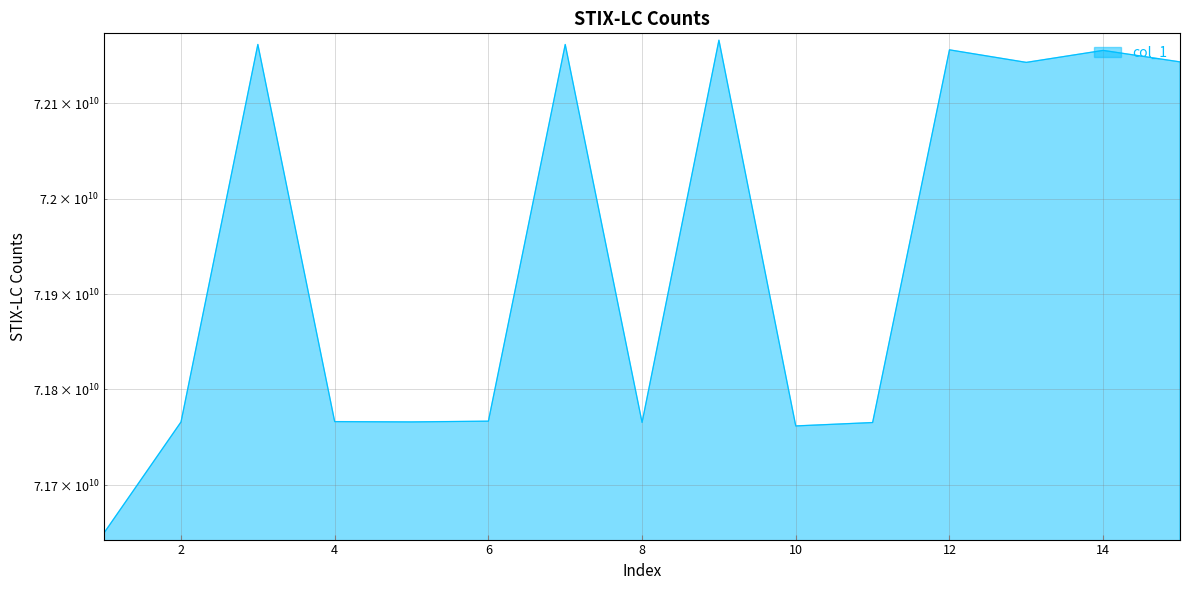

What is the maximum value shown in the chart?

72166561121